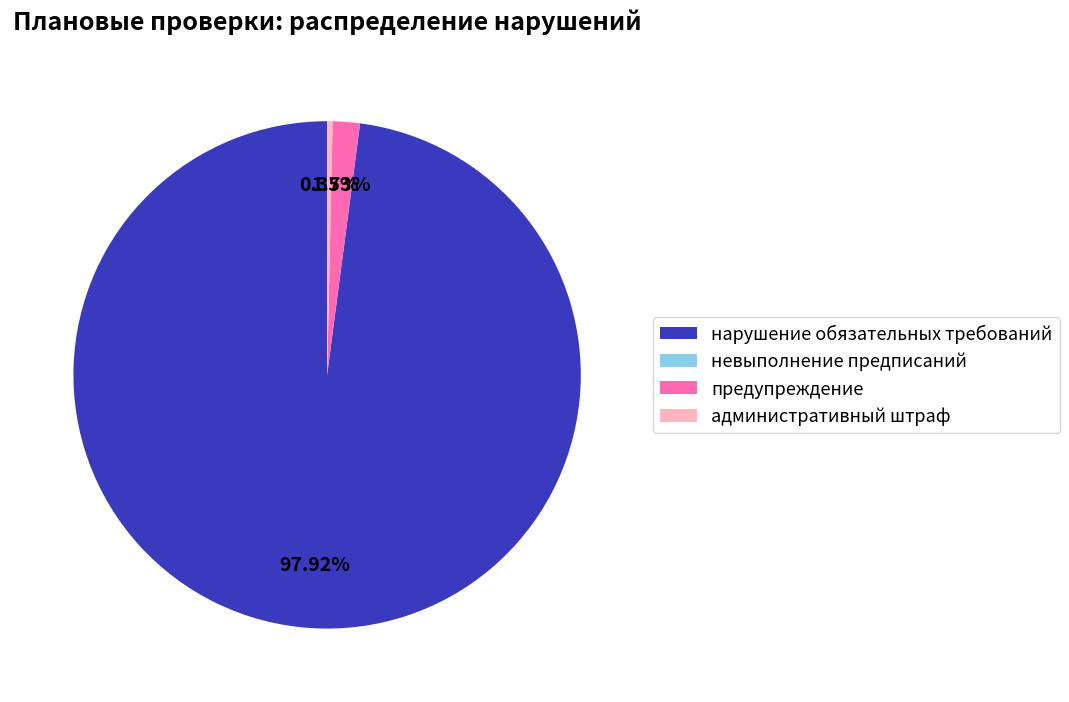

Combined, do нарушение обязательных требований and административный штраф account for over 50%?

Yes